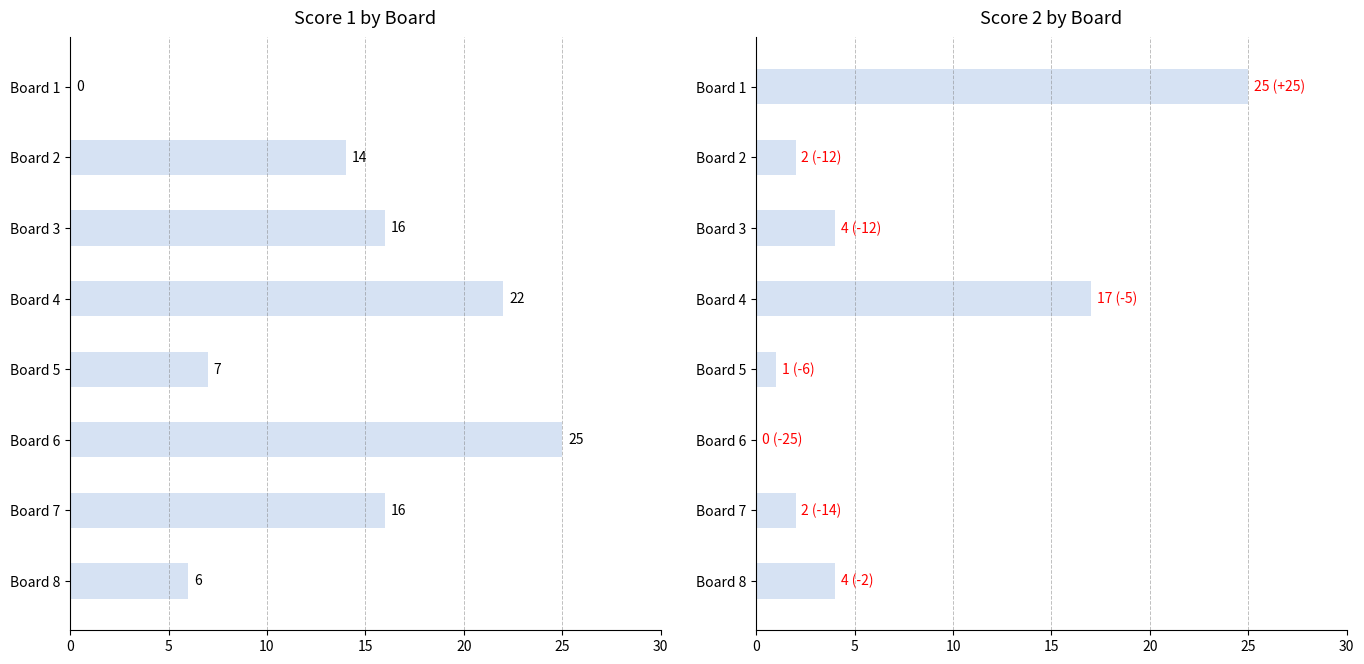

What are all the series names shown in the legend?

Score 1, Score 2